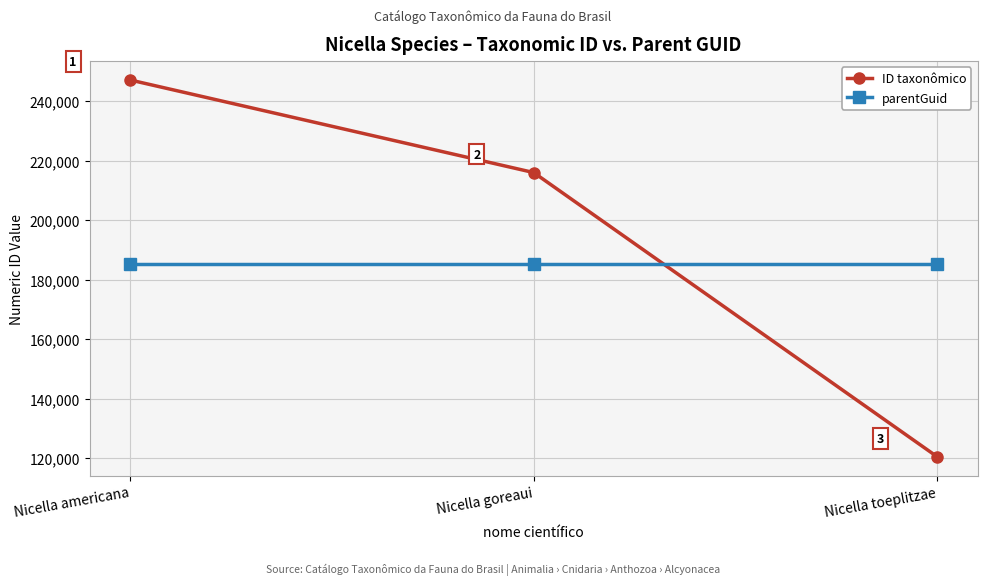

What is the maximum value for parentGuid?

185179